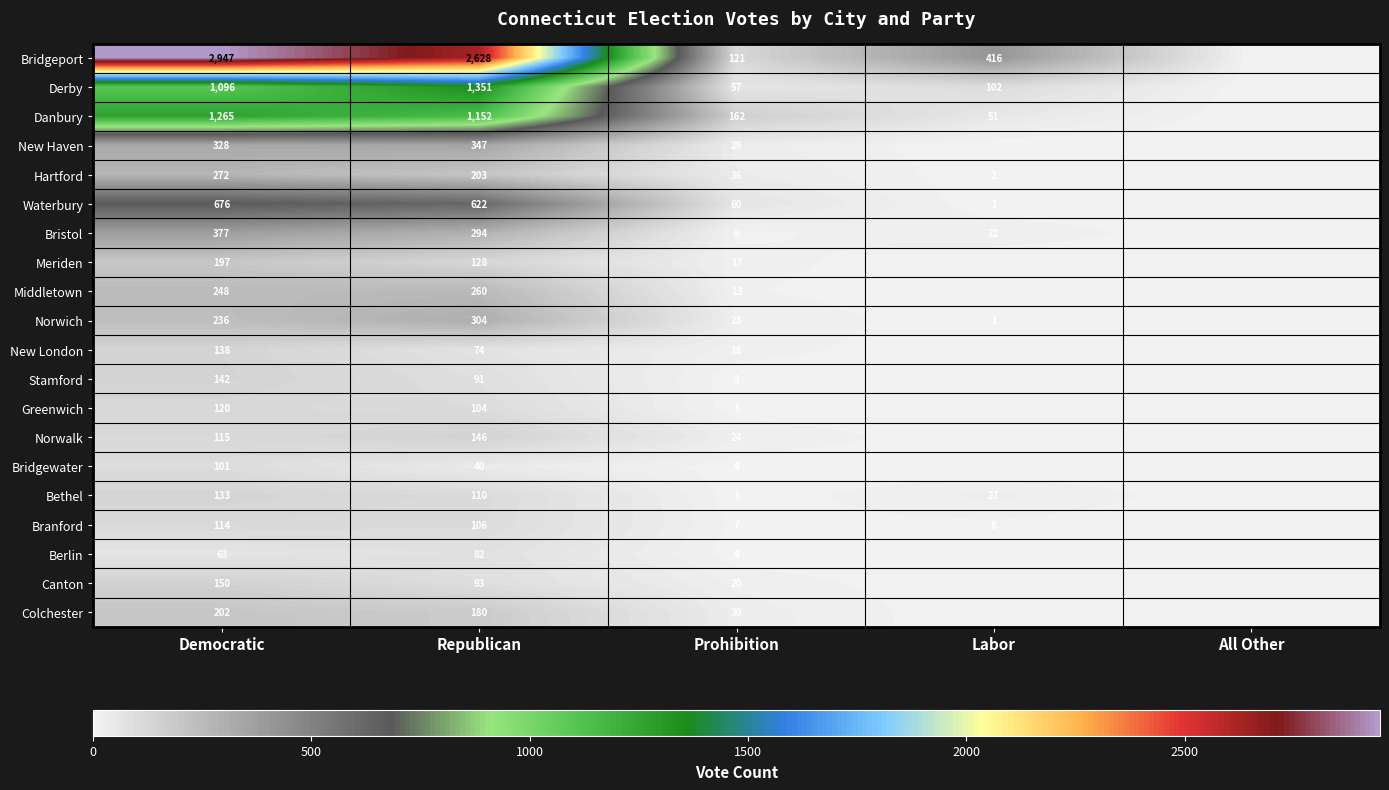

Which has a higher value, Democratic or Prohibition?

Democratic